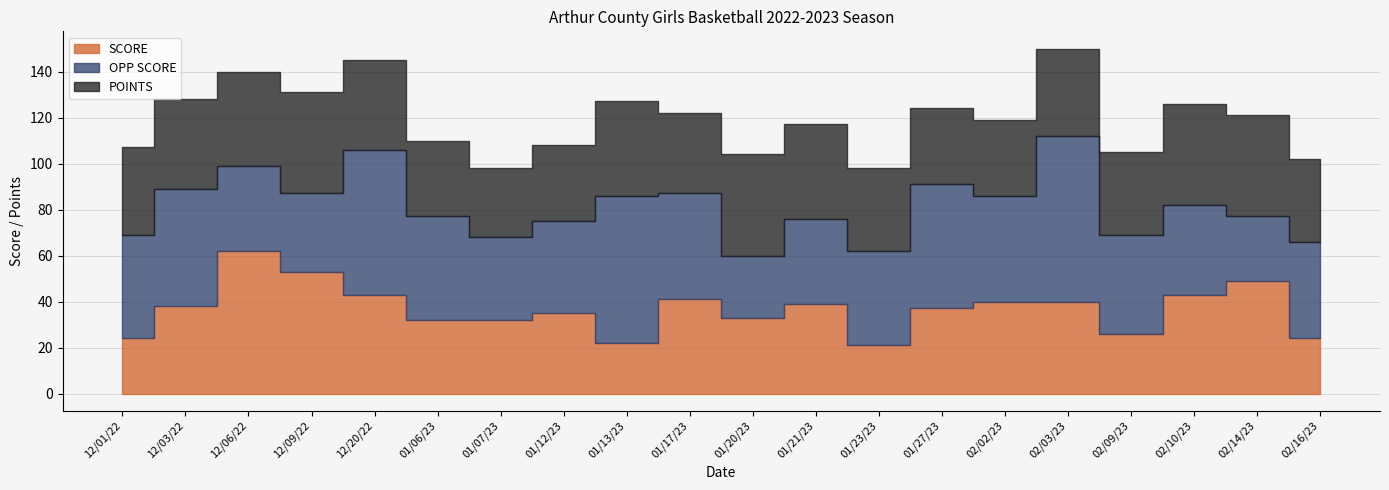

What is the average value of the OPP SCORE series?

44